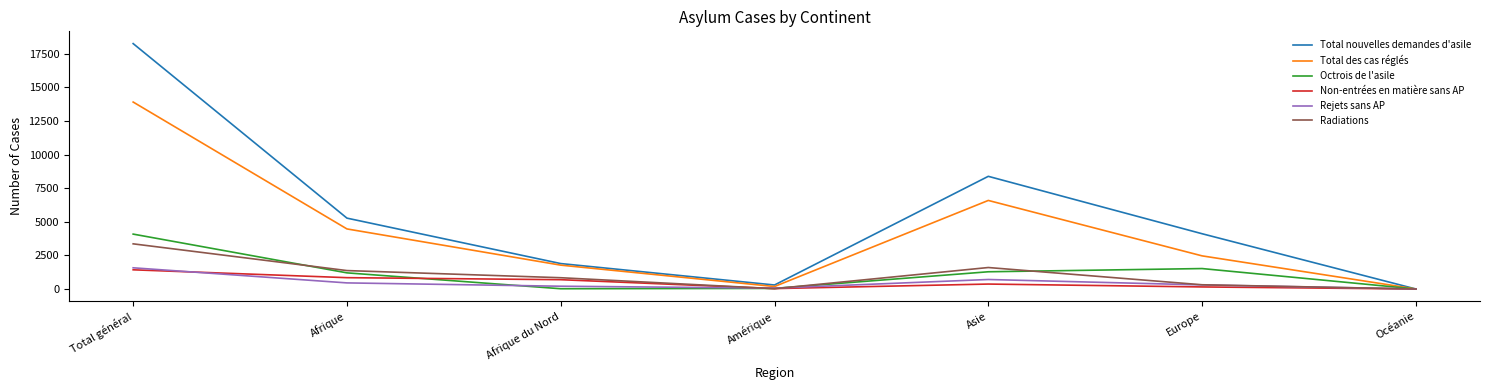

Is the value of Non-entrées en matière sans AP at Afrique greater than the value of Octrois de l'asile at Amérique?

Yes